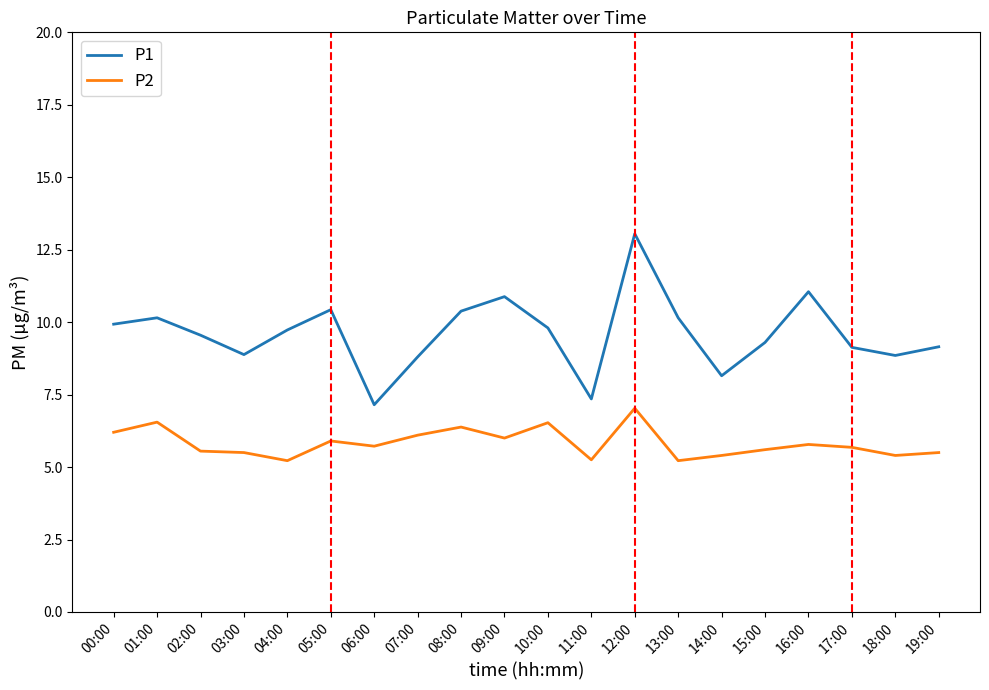

True or false: P1 has a value of 12.6 at 02:00.

False